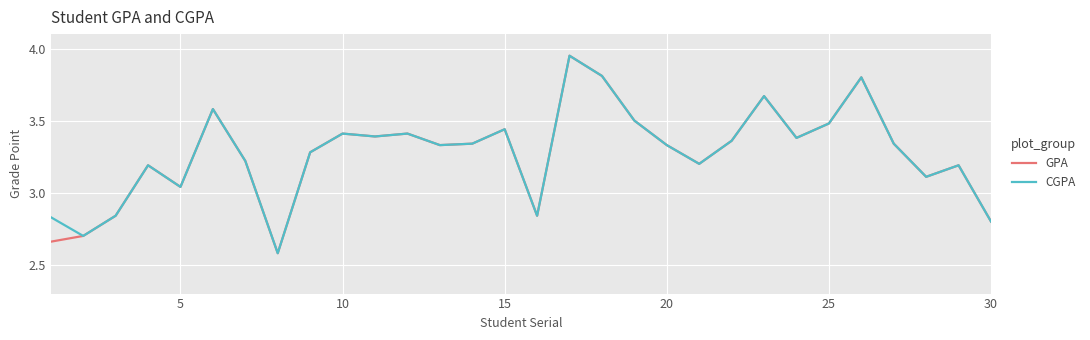

What are all the series names shown in the legend?

GPA, CGPA